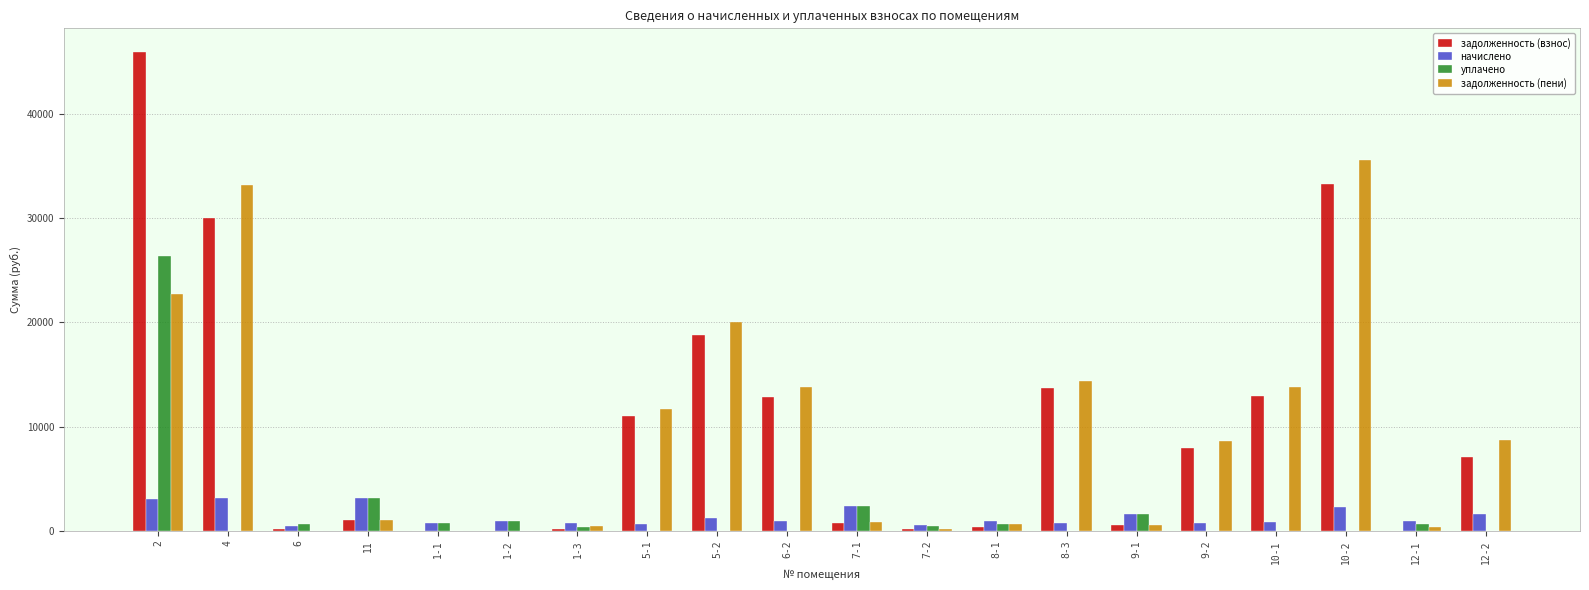

At which category does the chart reach its peak across all series?

2